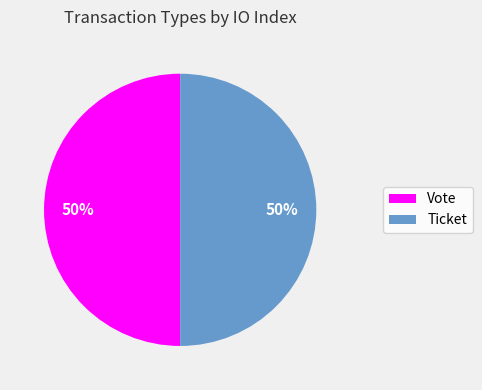

Do Ticket and Vote together represent more than half of the pie?

Yes